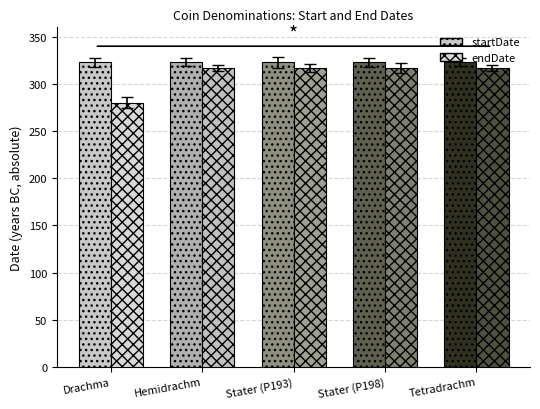

What is the label of the 1st bar from the right?

Tetradrachm